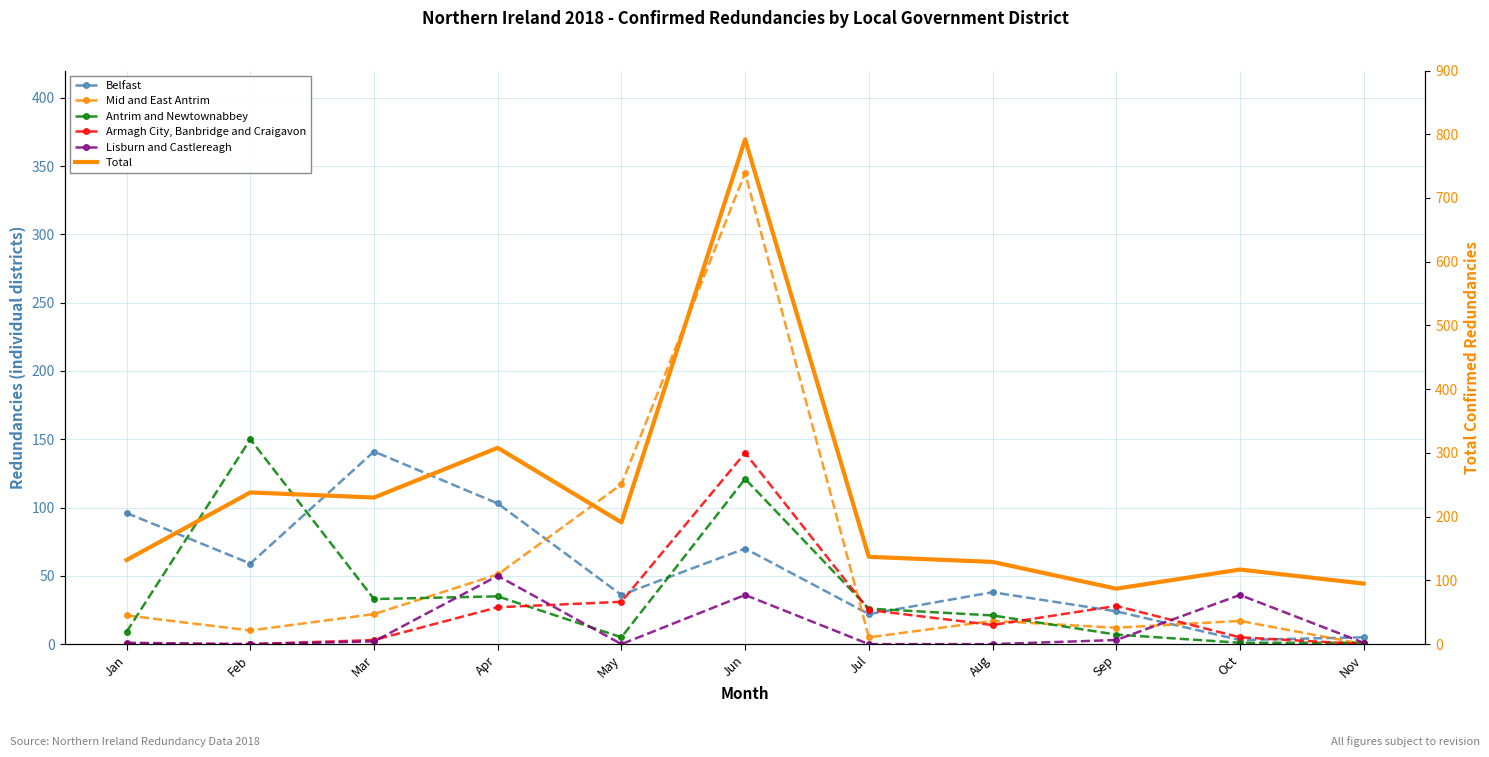

Which category has the highest value across all series?

Jun